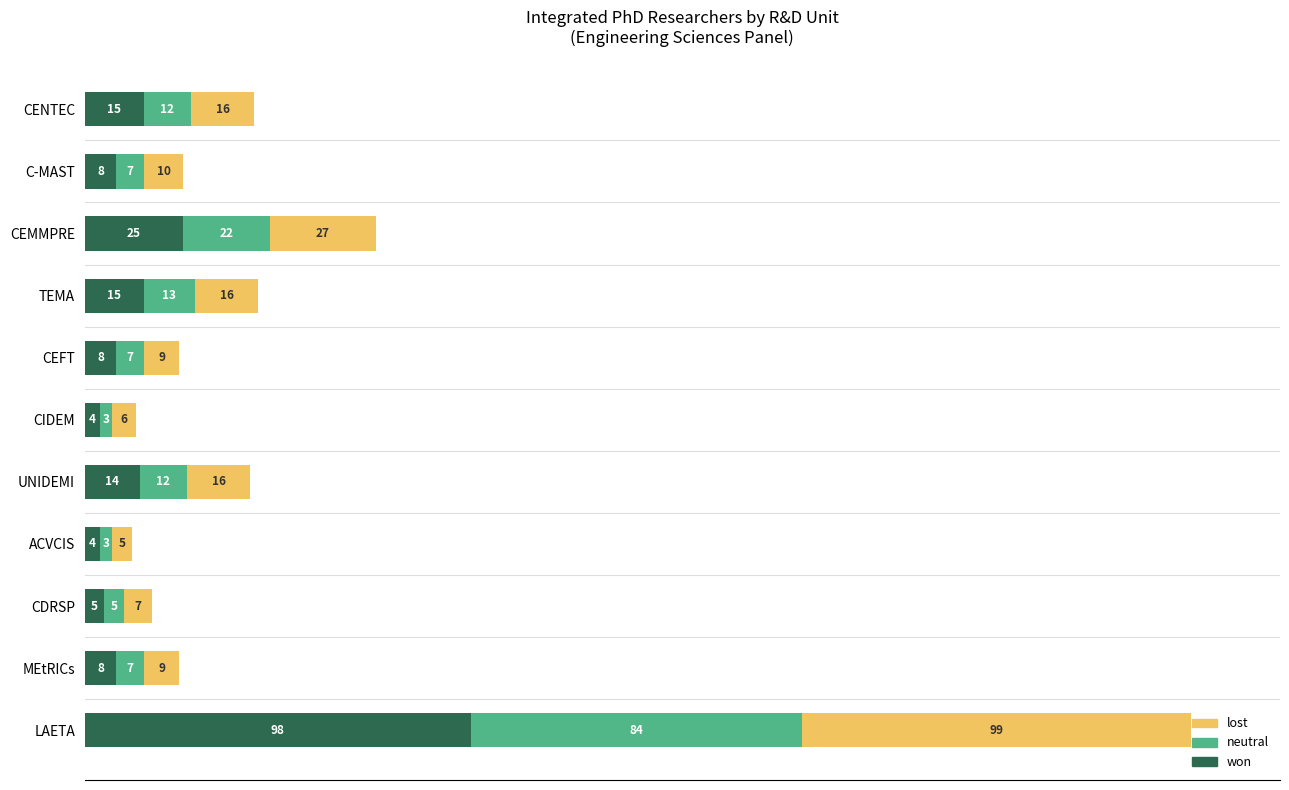

At which category is the sum across all series the highest?

LAETA